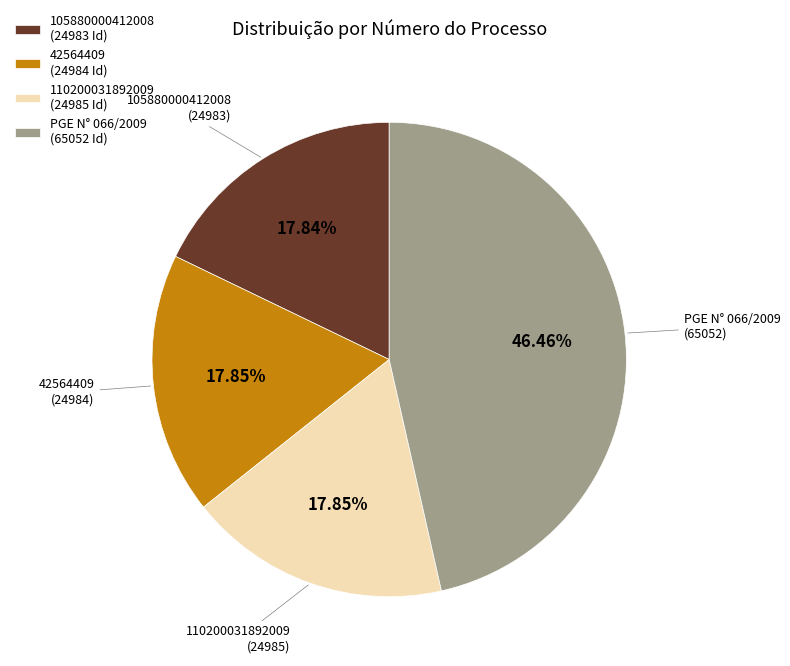

Do 42564409 (24984 Id) and 110200031892009 (24985 Id) together represent more than half of the pie?

No